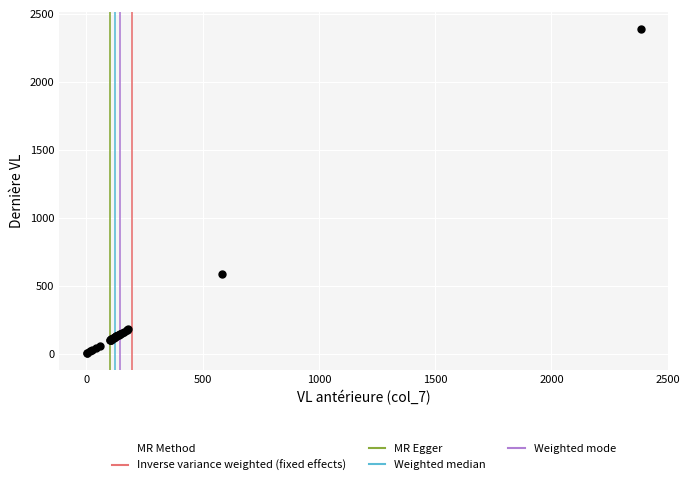

What Y value in the scatter plot is closest to 1195?

587.4